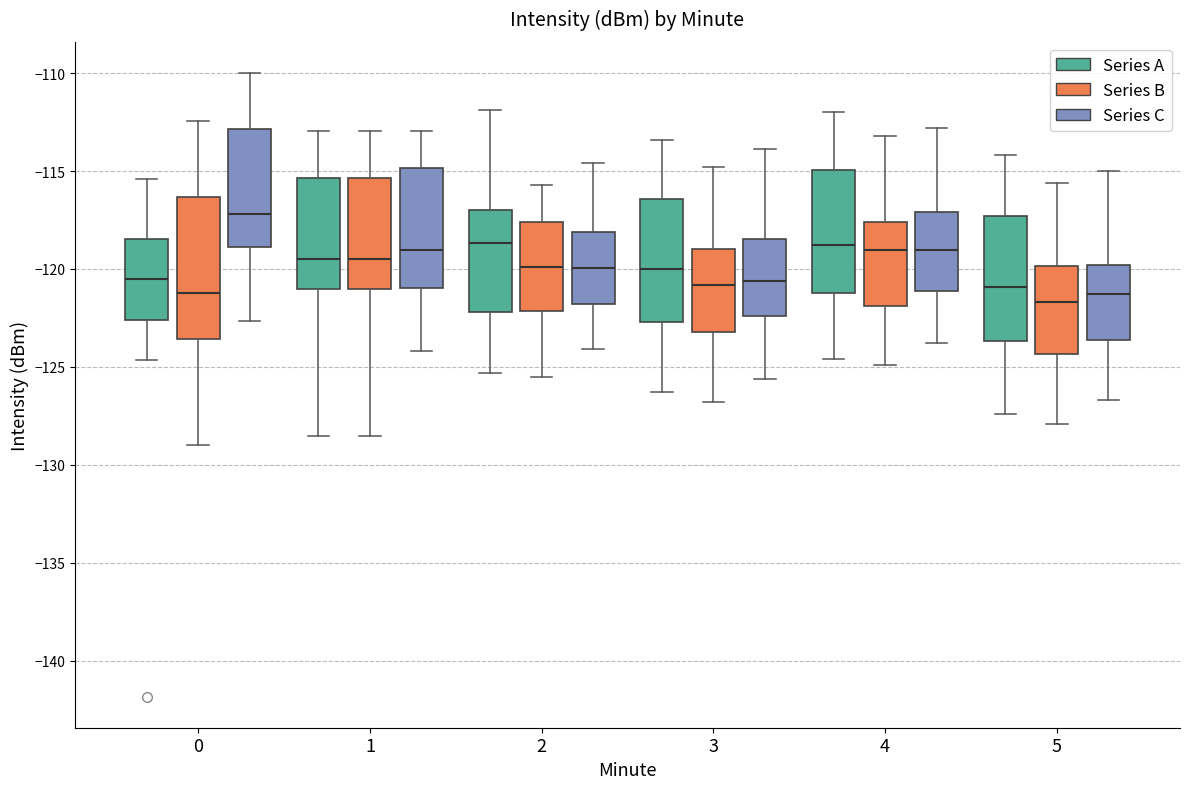

Reading left to right, transcribe this box plot: for each box, give where its median line is, the range the box spans, and where its two whiskers end, as read against the y-axis. The values are not printed on the chart, so give them approximately, as read against the axis.

0 (Series A): median -120.5, box -122.5 to -118.5, whiskers -124.5 to -115.5
0 (Series B): median -121.0, box -123.5 to -116.5, whiskers -129.0 to -112.5
0 (Series C): median -117.0, box -119.0 to -113.0, whiskers -122.5 to -110.0
1 (Series A): median -119.5, box -121.0 to -115.5, whiskers -128.5 to -113.0
1 (Series B): median -119.5, box -121.0 to -115.5, whiskers -128.5 to -113.0
1 (Series C): median -119.0, box -121.0 to -115.0, whiskers -124.0 to -113.0
2 (Series A): median -118.5, box -122.0 to -117.0, whiskers -125.5 to -112.0
2 (Series B): median -120.0, box -122.0 to -117.5, whiskers -125.5 to -115.5
2 (Series C): median -120.0, box -122.0 to -118.0, whiskers -124.0 to -114.5
3 (Series A): median -120.0, box -122.5 to -116.5, whiskers -126.5 to -113.5
3 (Series B): median -121.0, box -123.0 to -119.0, whiskers -127.0 to -115.0
3 (Series C): median -120.5, box -122.5 to -118.5, whiskers -125.5 to -114.0
4 (Series A): median -119.0, box -121.0 to -115.0, whiskers -124.5 to -112.0
4 (Series B): median -119.0, box -122.0 to -117.5, whiskers -125.0 to -113.0
4 (Series C): median -119.0, box -121.0 to -117.0, whiskers -124.0 to -113.0
5 (Series A): median -121.0, box -123.5 to -117.5, whiskers -127.5 to -114.0
5 (Series B): median -121.5, box -124.5 to -120.0, whiskers -128.0 to -115.5
5 (Series C): median -121.5, box -123.5 to -120.0, whiskers -126.5 to -115.0